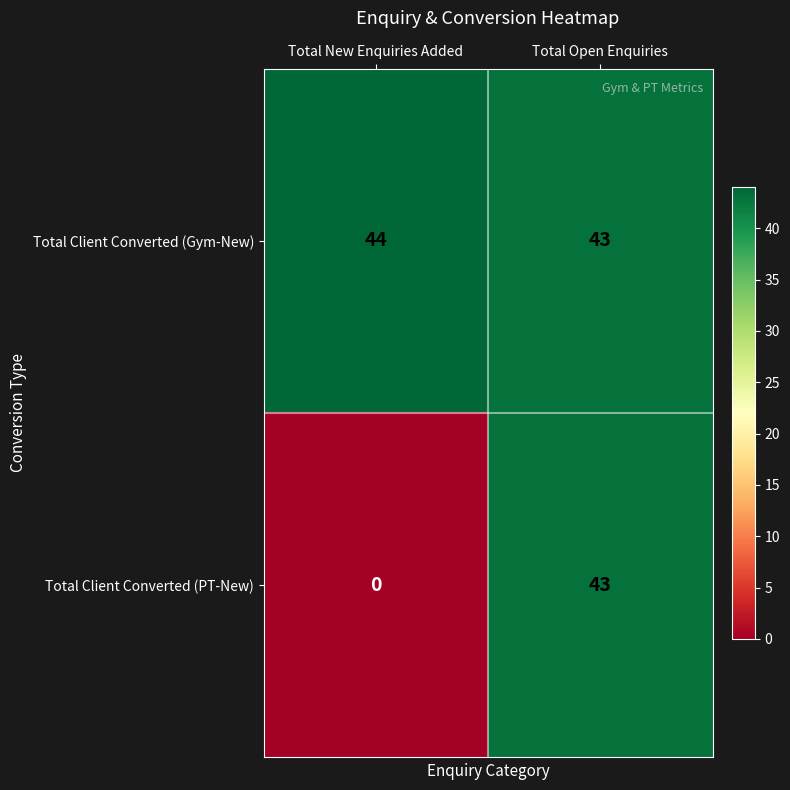

List the labels in order of Total Client Converted (PT-New) value, largest first.

Total Open Enquiries, Total New Enquiries Added